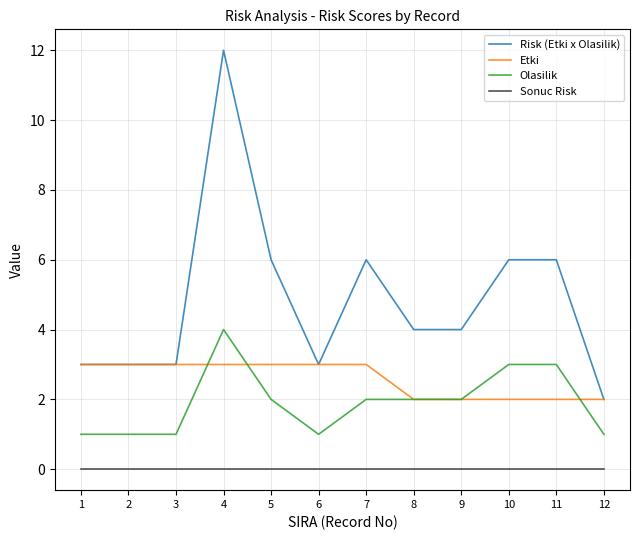

Reading left to right, extract all data points from this chart.

Risk (Etki x Olasilik): 1=3	2=3	3=3	4=12	5=6	6=3	7=6	8=4	9=4	10=6	11=6	12=2
Etki: 1=3	2=3	3=3	4=3	5=3	6=3	7=3	8=2	9=2	10=2	11=2	12=2
Olasilik: 1=1	2=1	3=1	4=4	5=2	6=1	7=2	8=2	9=2	10=3	11=3	12=1
Sonuc Risk: 1=0	2=0	3=0	4=0	5=0	6=0	7=0	8=0	9=0	10=0	11=0	12=0